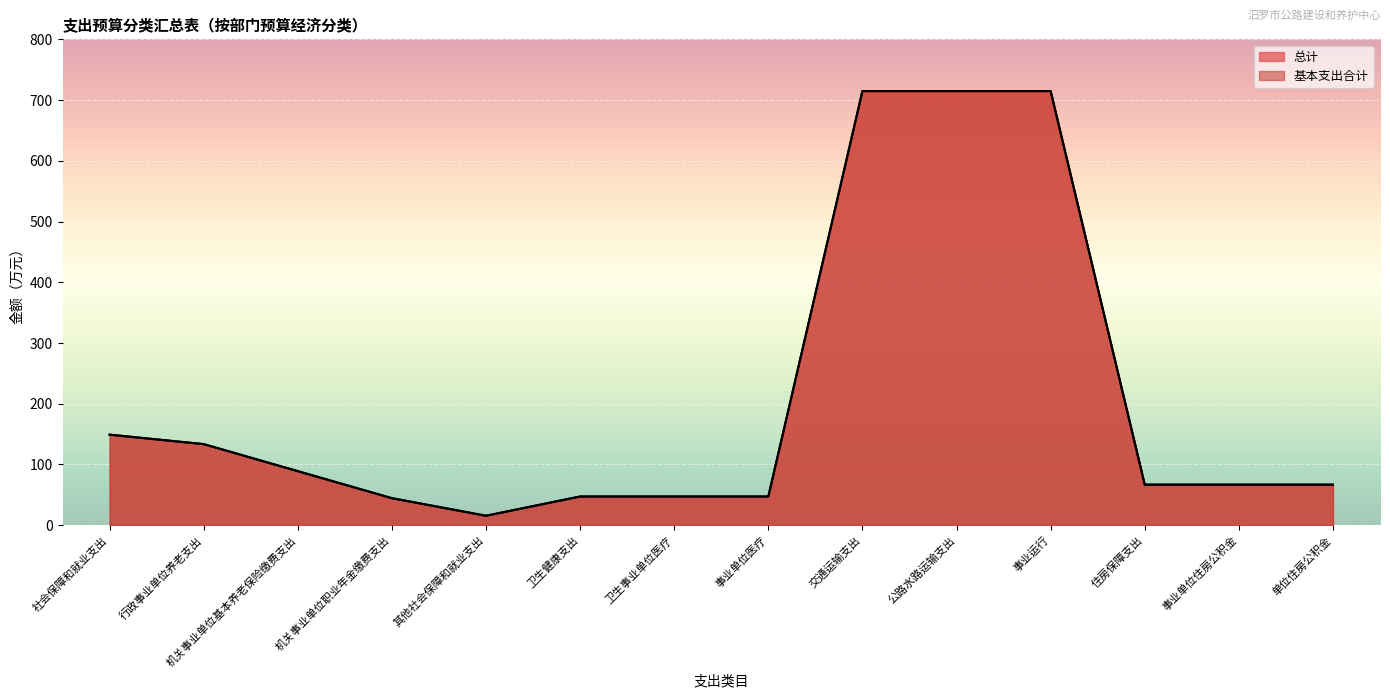

Where is the first local minimum for 总计?

其他社会保障和就业支出